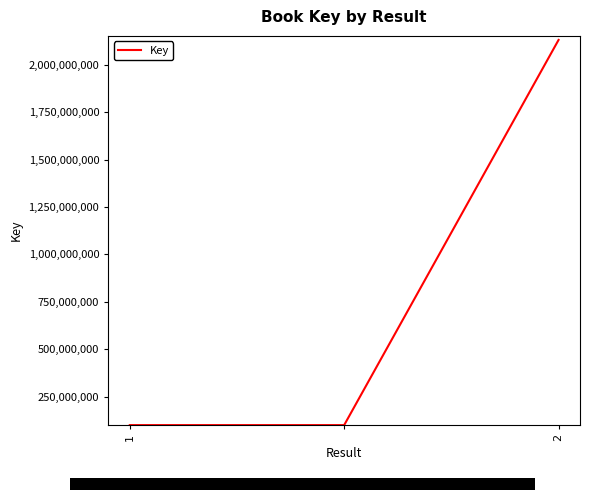

What is the difference between the maximum and minimum values?

2029410570